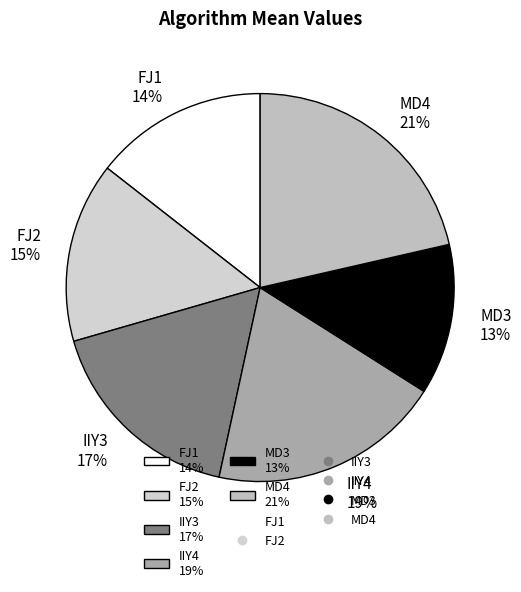

To the nearest percent, what is the average slice percentage?

17%